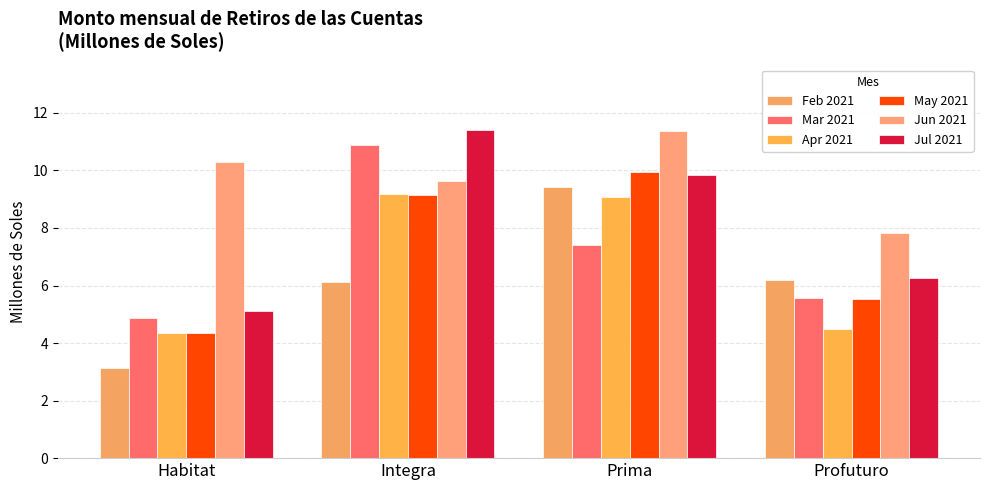

Which series has the widest spread of values?

Feb 2021